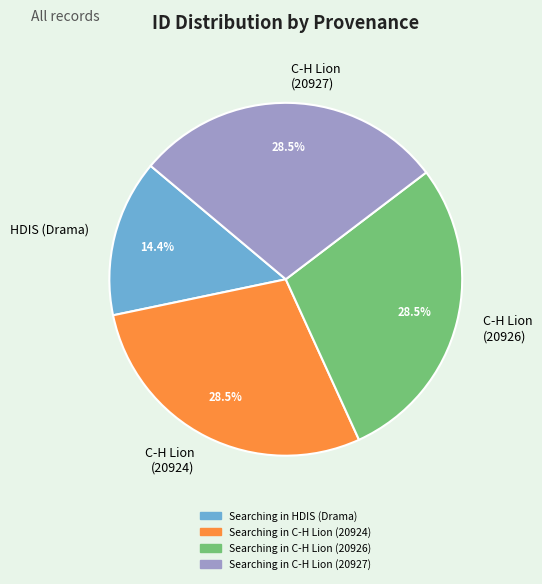

What is the ratio of the value at HDIS (Drama) to the value at C-H Lion (20926)?

0.5